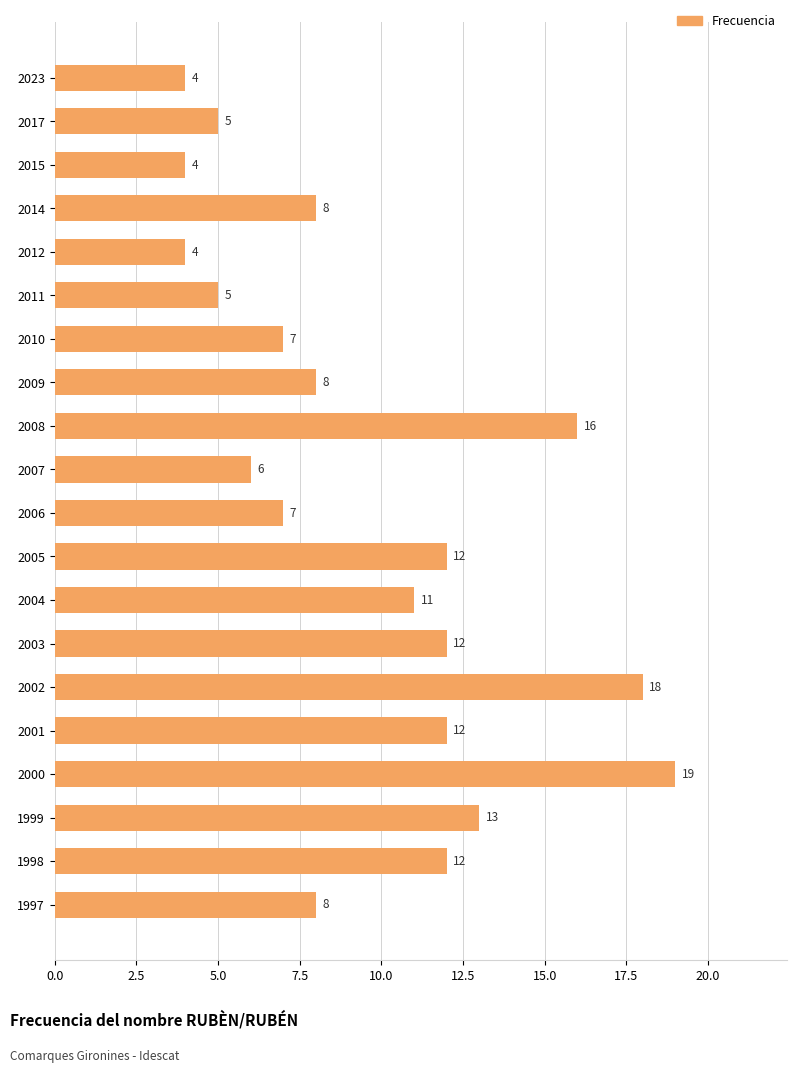

What is the value of the 17th bar from the top?

19